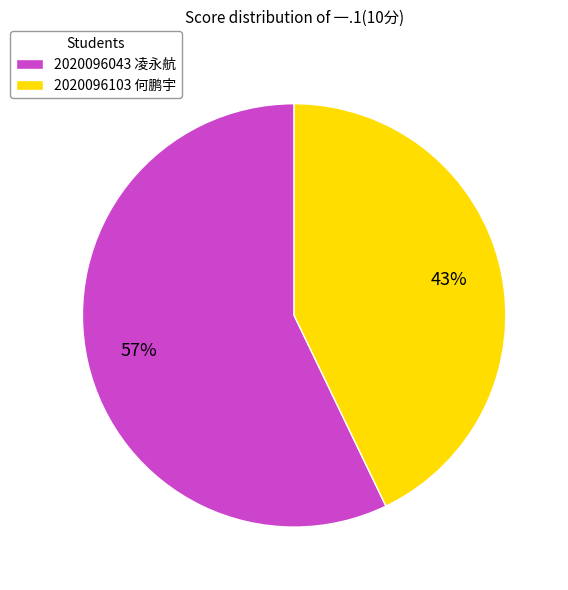

The 2020096103 何鹏宇 slice represents 43% of the pie. True or false?

True